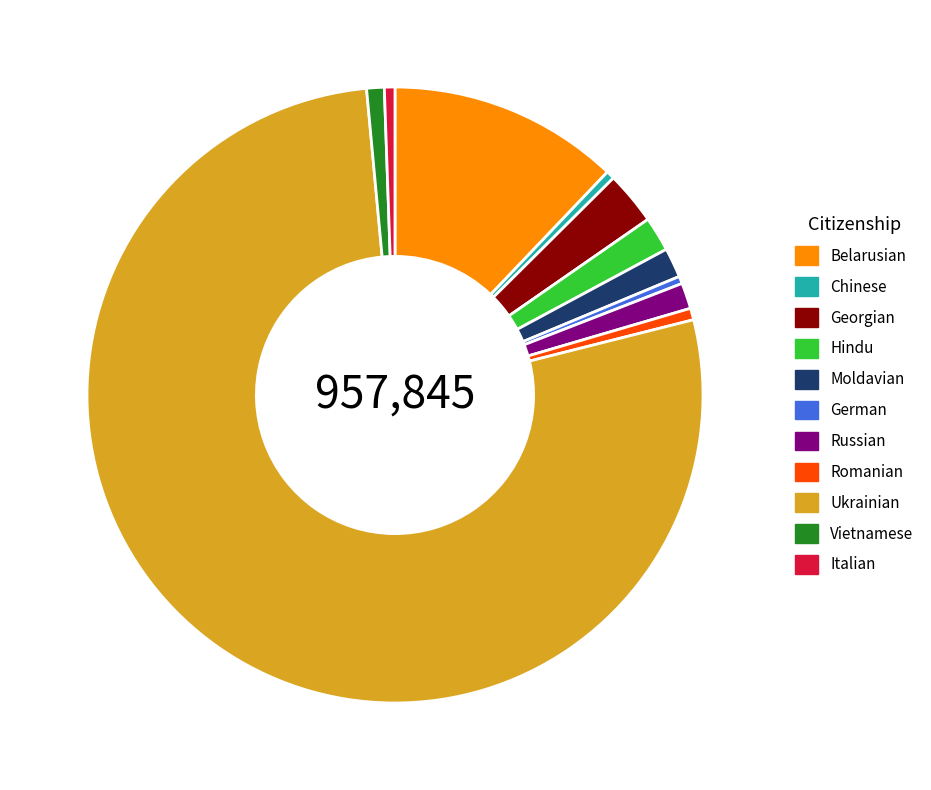

Count the number of slices in the pie.

11